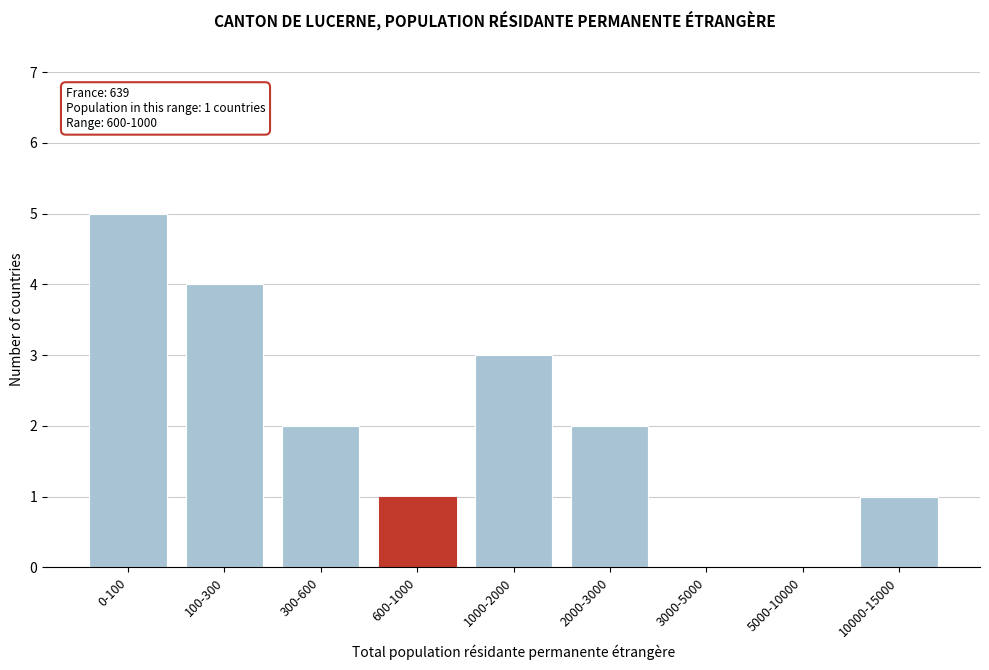

Reading left to right, list all the values displayed in this chart.

0-100=5	100-300=4	300-600=2	600-1000=1	1000-2000=3	2000-3000=2	3000-5000=0	5000-10000=0	10000-15000=1